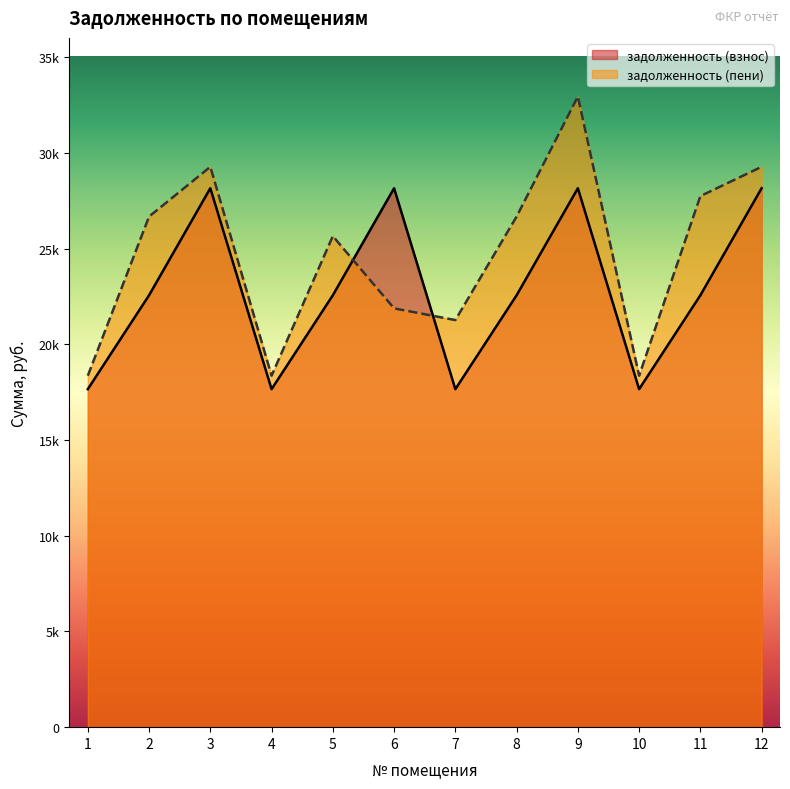

Reading right to left, transcribe all the data shown in this chart.

задолженность (взнос): 28147.9	22557.5	17653.7	28147.9	22557.5	17653.7	28147.9	22557.5	17653.7	28147.9	22557.5	17653.7
задолженность (пени): 29267.2	27737.5	18355.7	32938.2	26666.7	21262.0	21873.8	25646.9	18355.7	29267.2	26666.7	18355.7